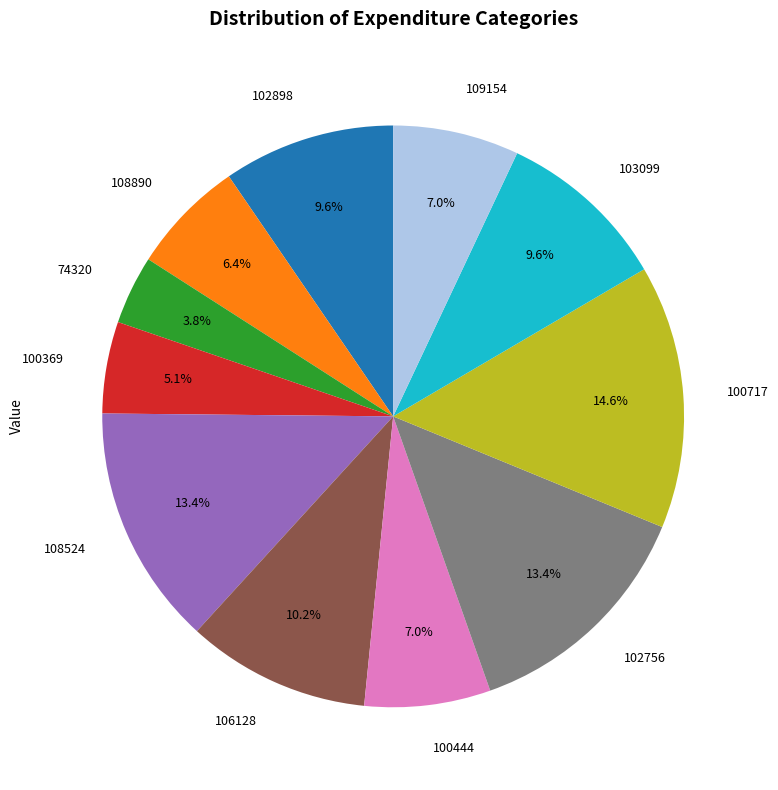

What is the total percentage of 74320 and 103099?

13.4%